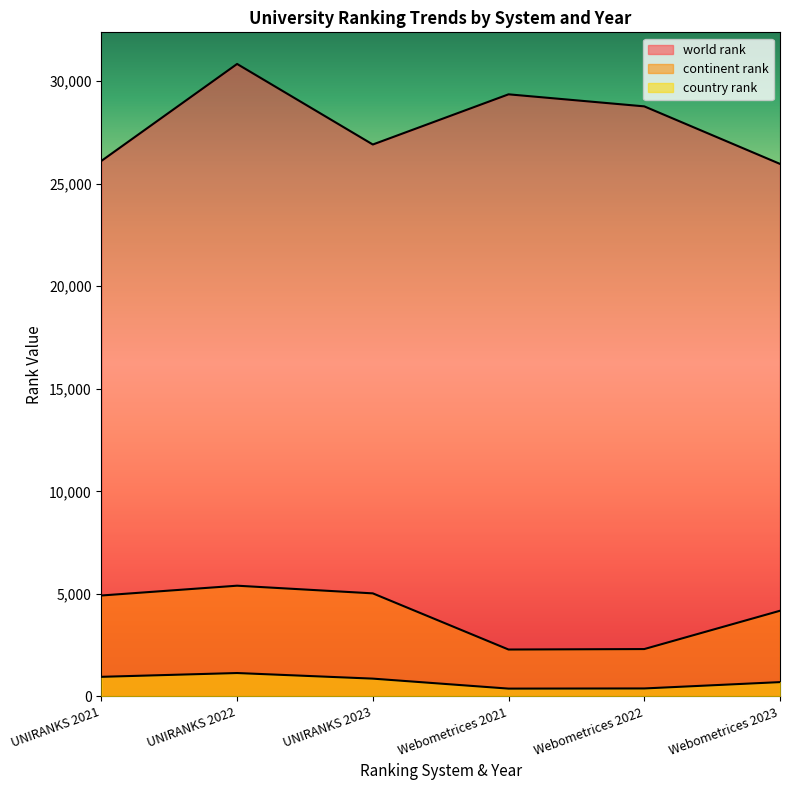

What is the approximate value of country rank at Webometrices 2023, to the nearest 10?

700